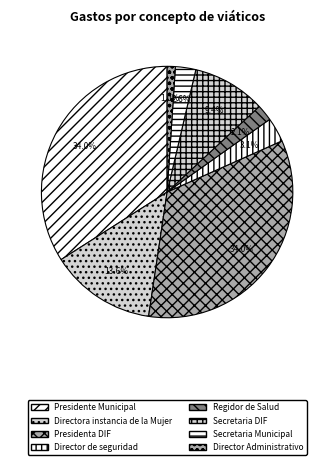

How many slices are in this pie chart?

8